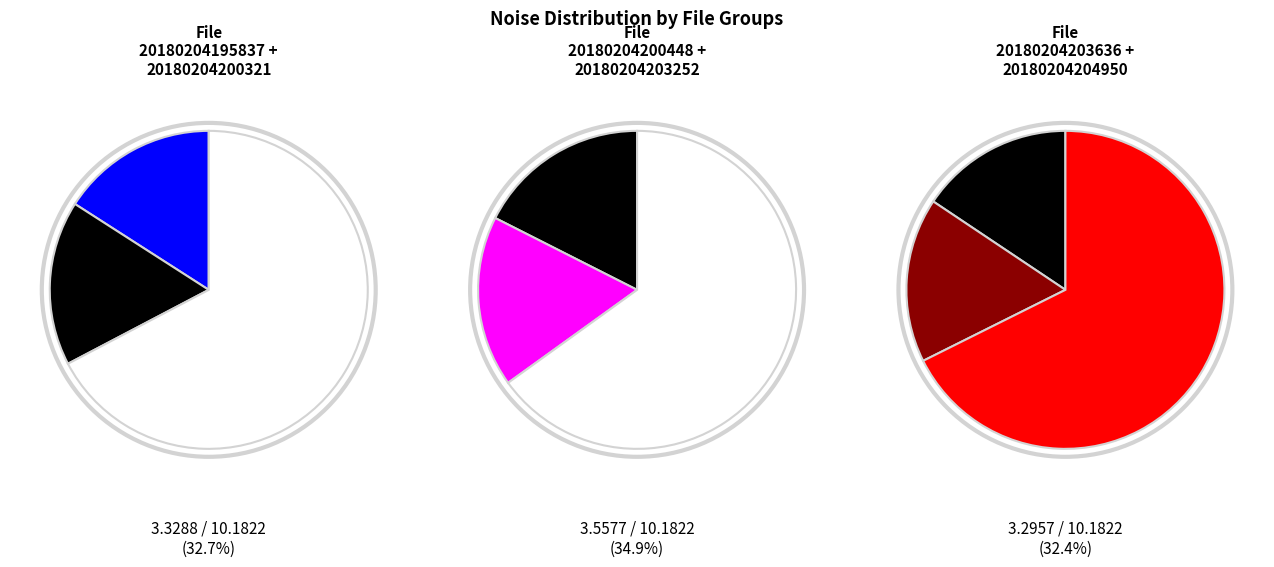

Is there a majority slice in this chart?

No